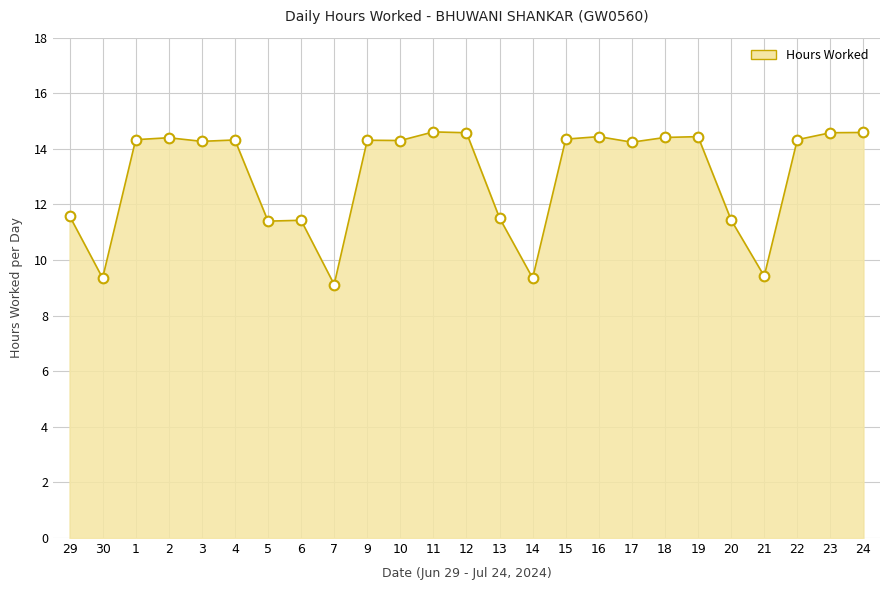

What value does the data have at 22?

14.3